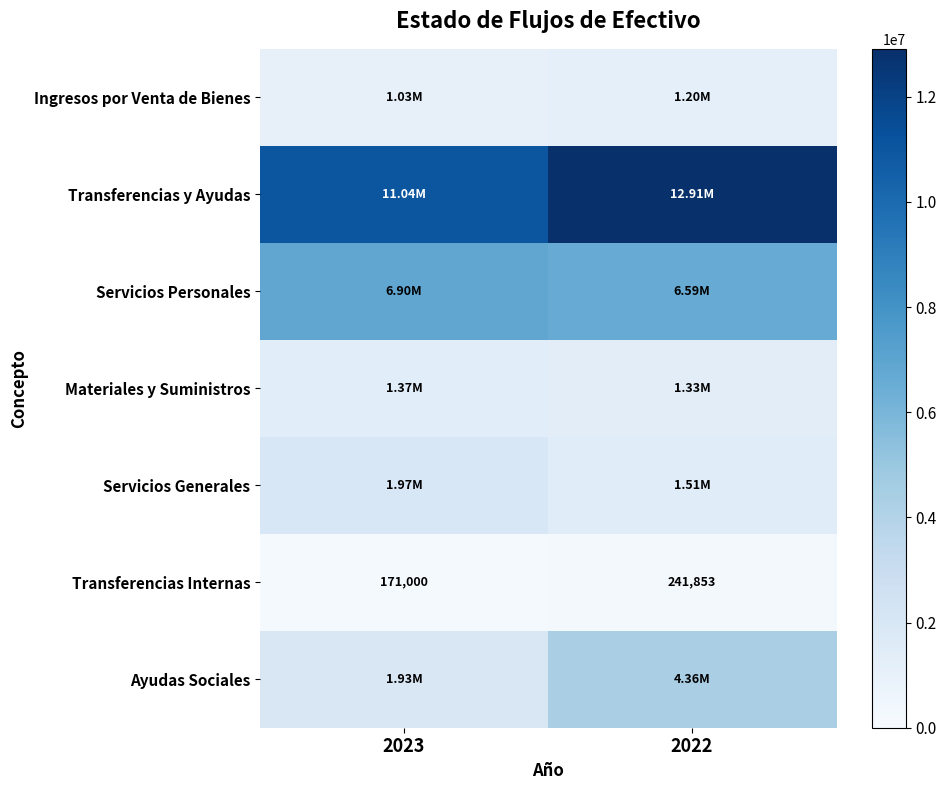

True or false: Servicios Generales has a value of 1508954.8 at 2022.

True